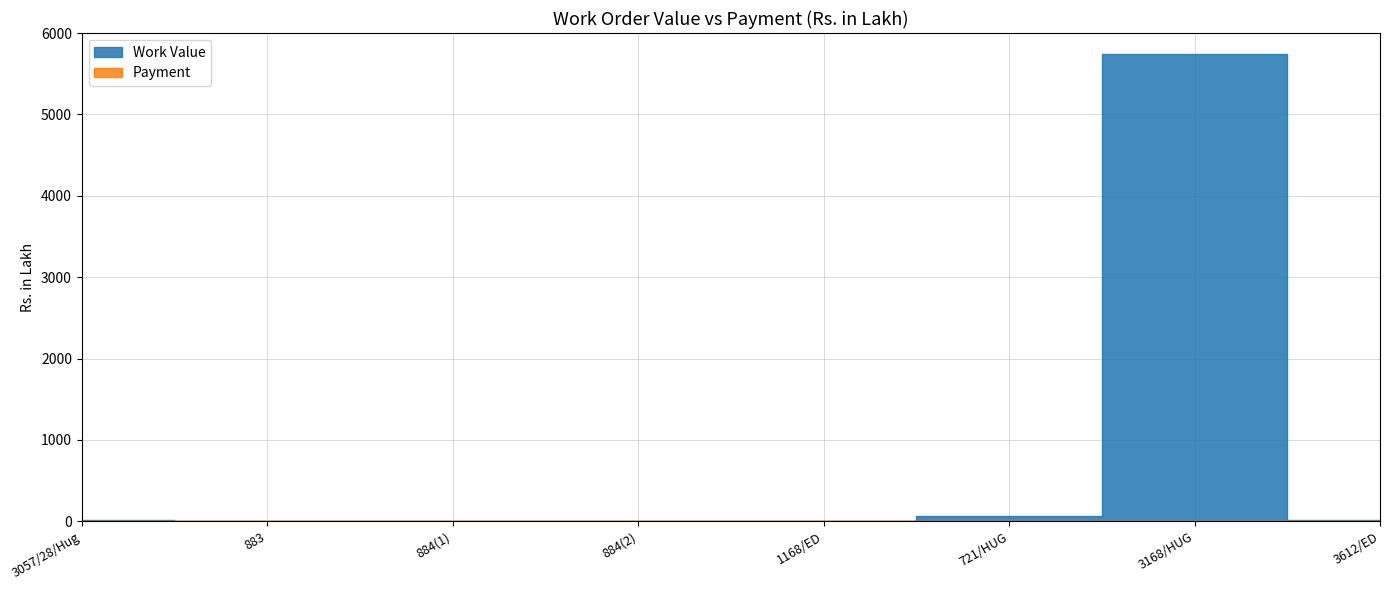

At which label does Payment reach its minimum?

3057/28/Hug